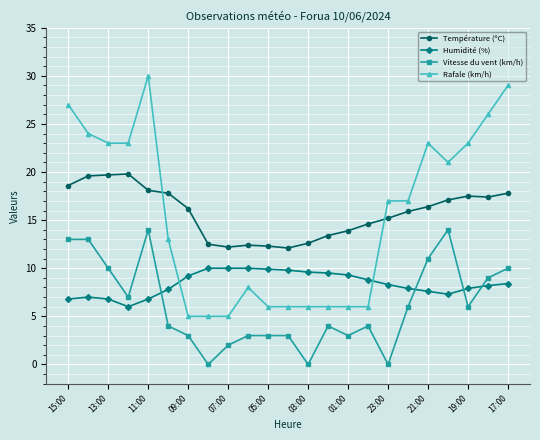

True or false: Rafale (km/h) and Vitesse du vent (km/h) intersect in this chart.

False